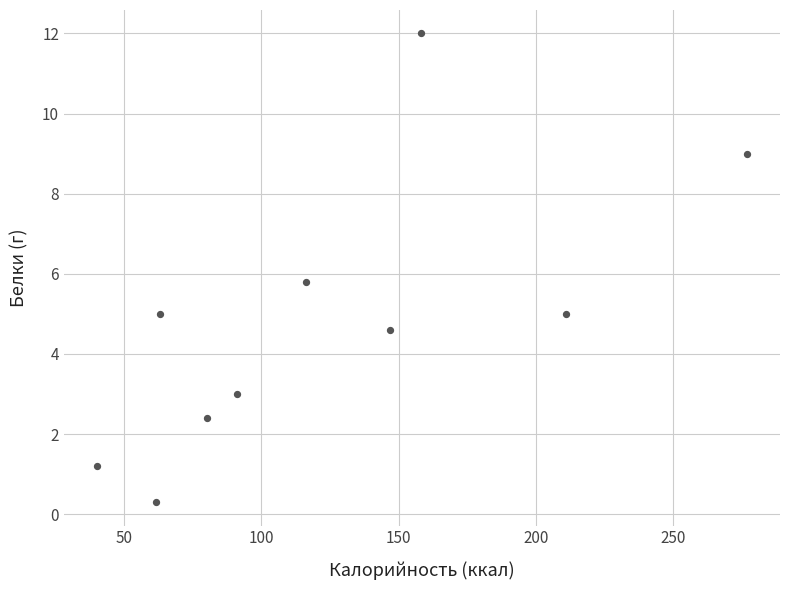

What is the range of X values (max minus min)?

237.0